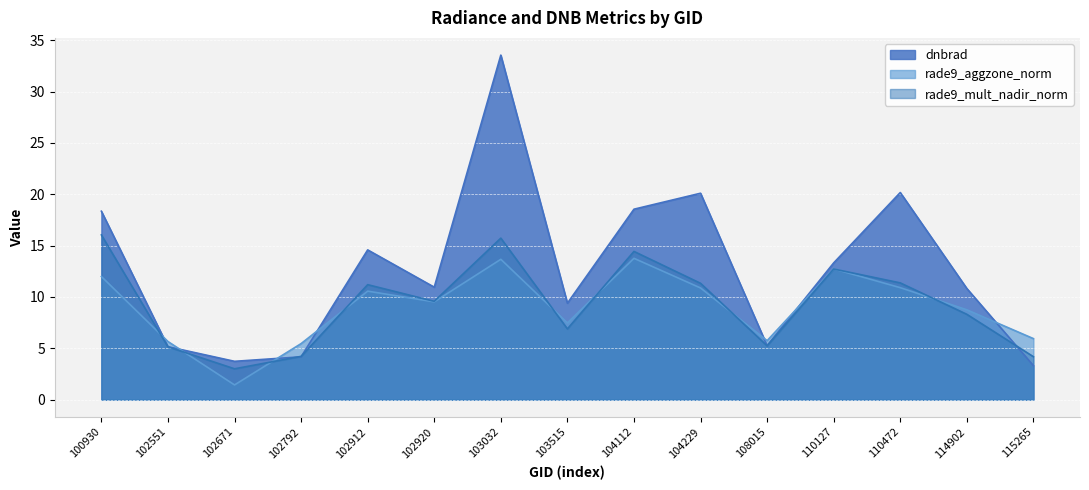

How many values in the rade9_mult_nadir_norm series are below 9?

7